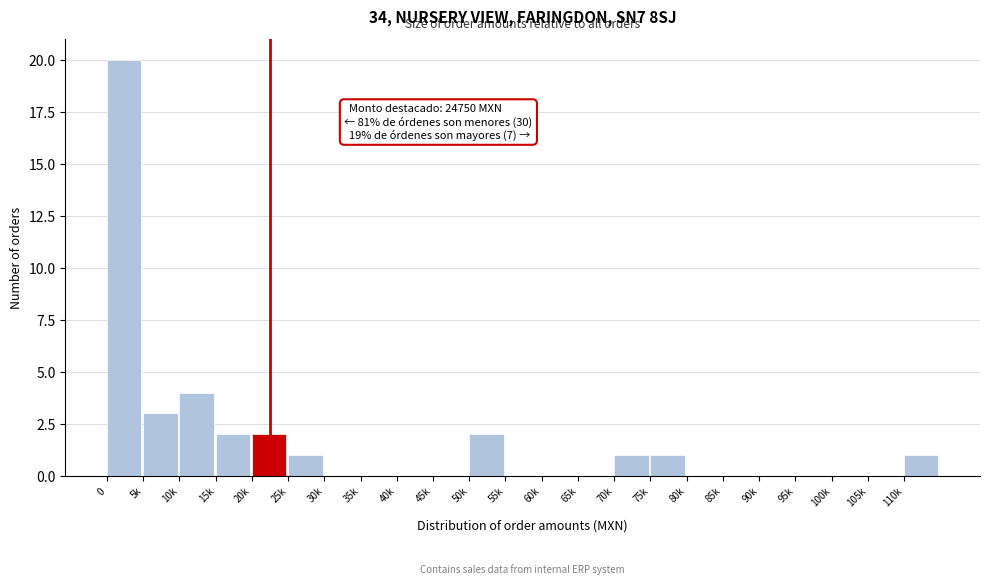

Reading left to right, list all the values displayed in this chart.

0=20	5k=3	10k=4	15k=2	20k=2	25k=1	30k=0	35k=0	40k=0	45k=0	50k=2	55k=0	60k=0	65k=0	70k=1	75k=1	80k=0	85k=0	90k=0	95k=0	100k=0	105k=0	110k=1